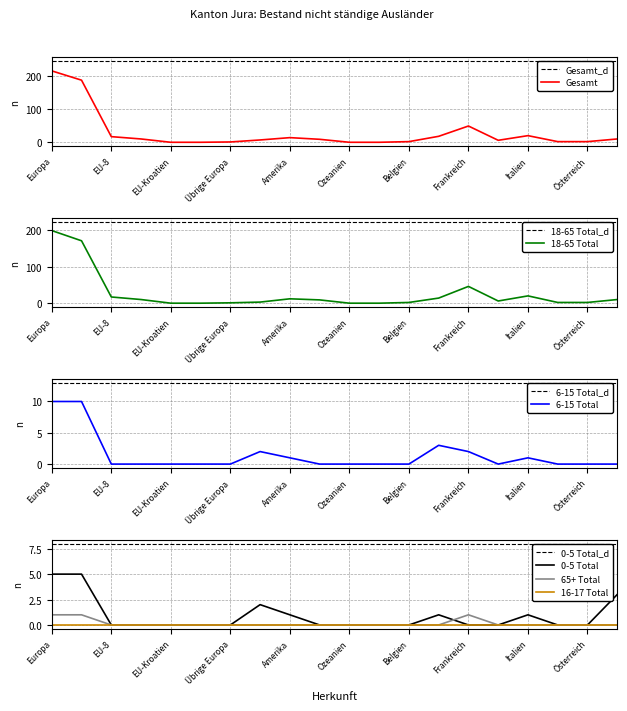

Does the chart have visible grid lines?

Yes